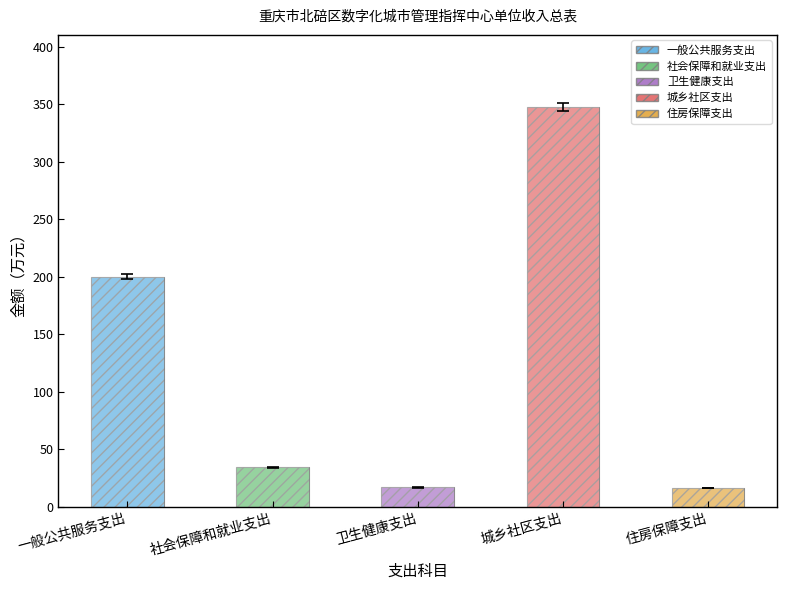

What is the sum of the values at 卫生健康支出 and 一般公共服务支出?

216.7